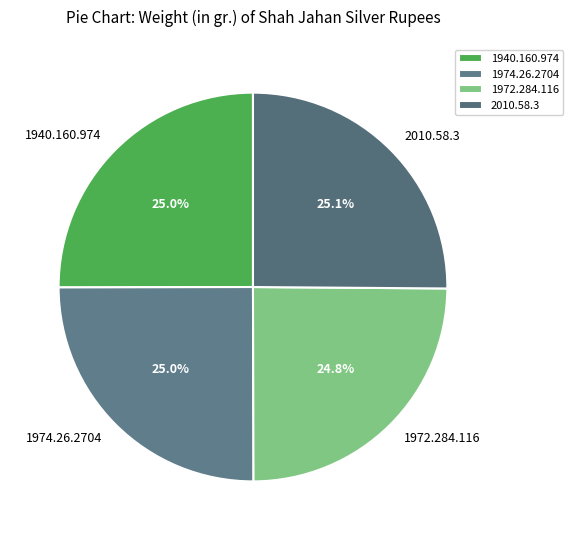

True or false: 1974.26.2704 accounts for 11% of the total.

False